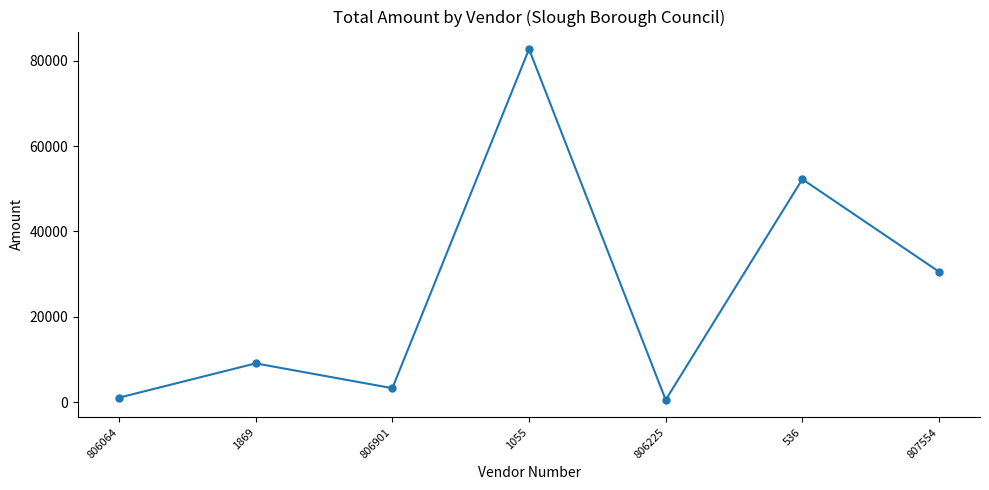

What is the maximum value shown in the chart?

82758.7